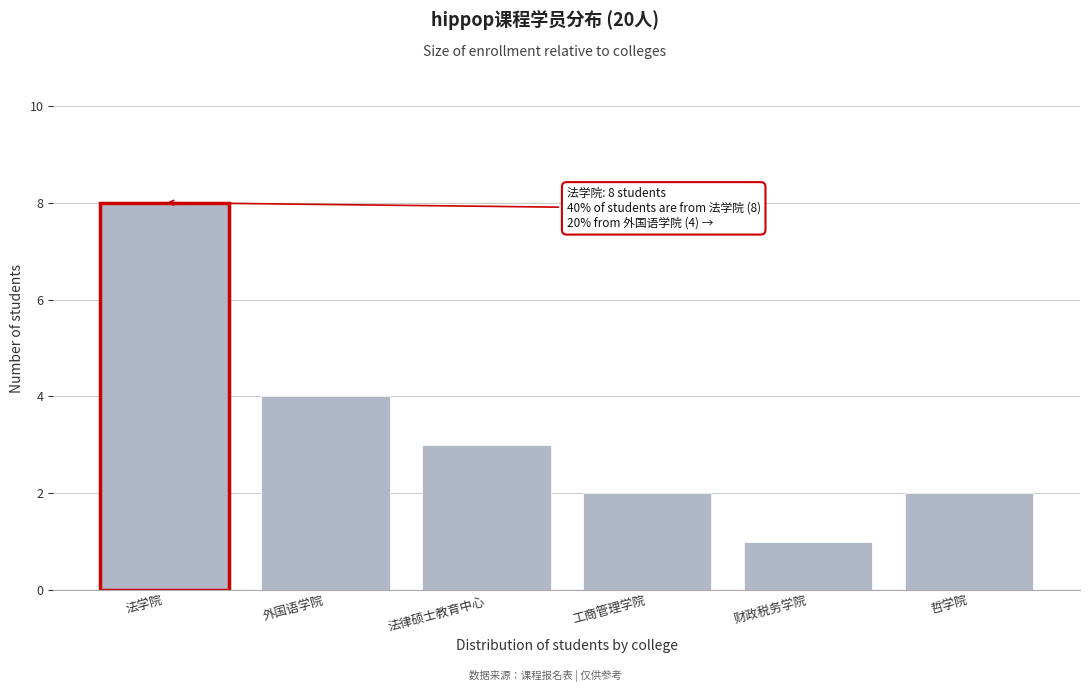

Reading left to right, list all the values displayed in this chart.

8	4	3	2	1	2